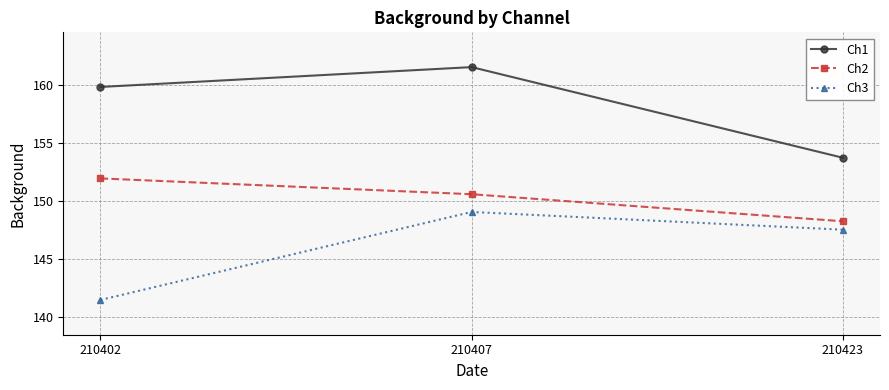

At how many categories does at least one series exceed 149?

3